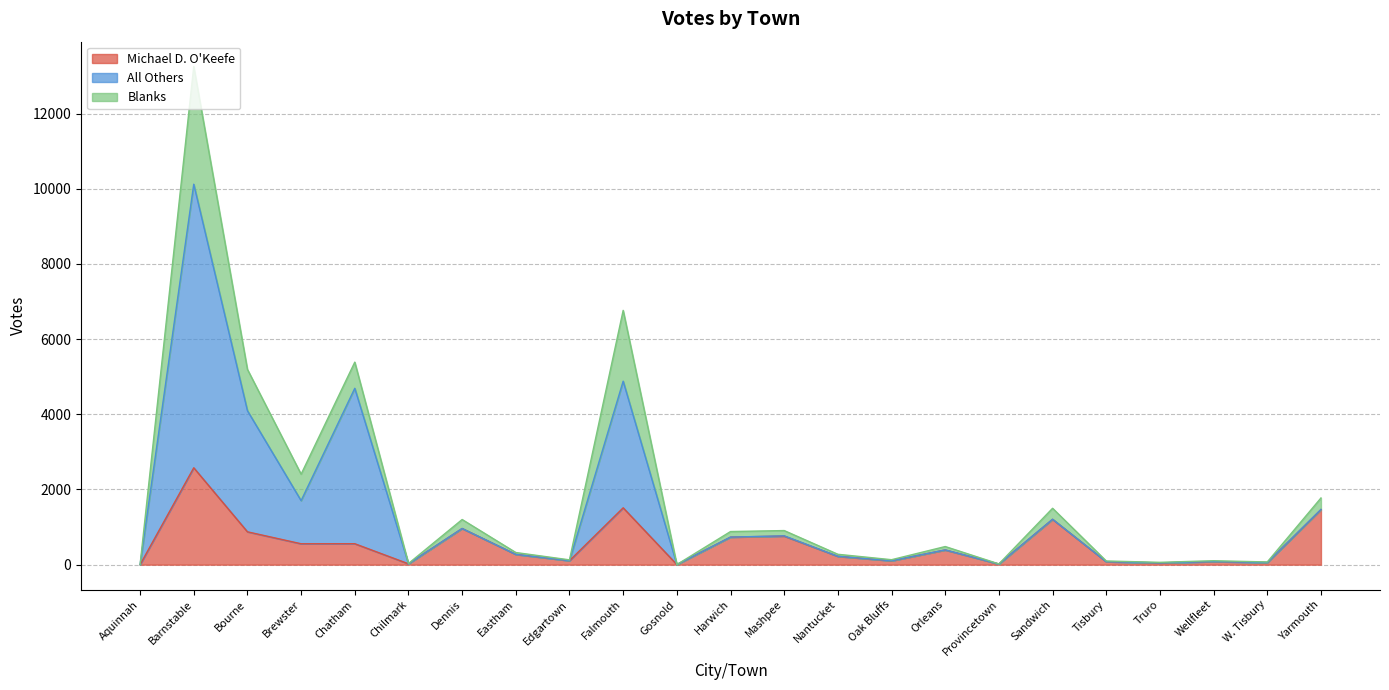

Does the chart have visible grid lines?

Yes